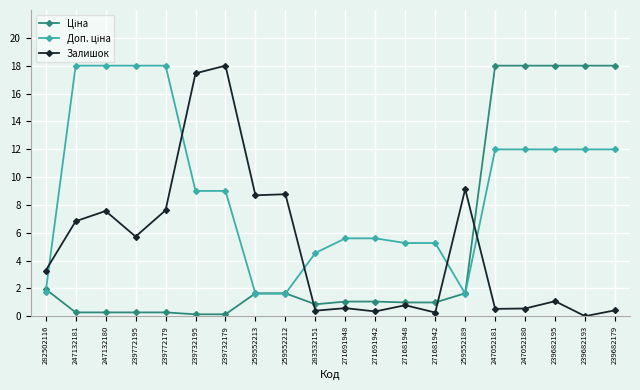

True or false: Залишок has a value of 9.1 at 259552189.

True